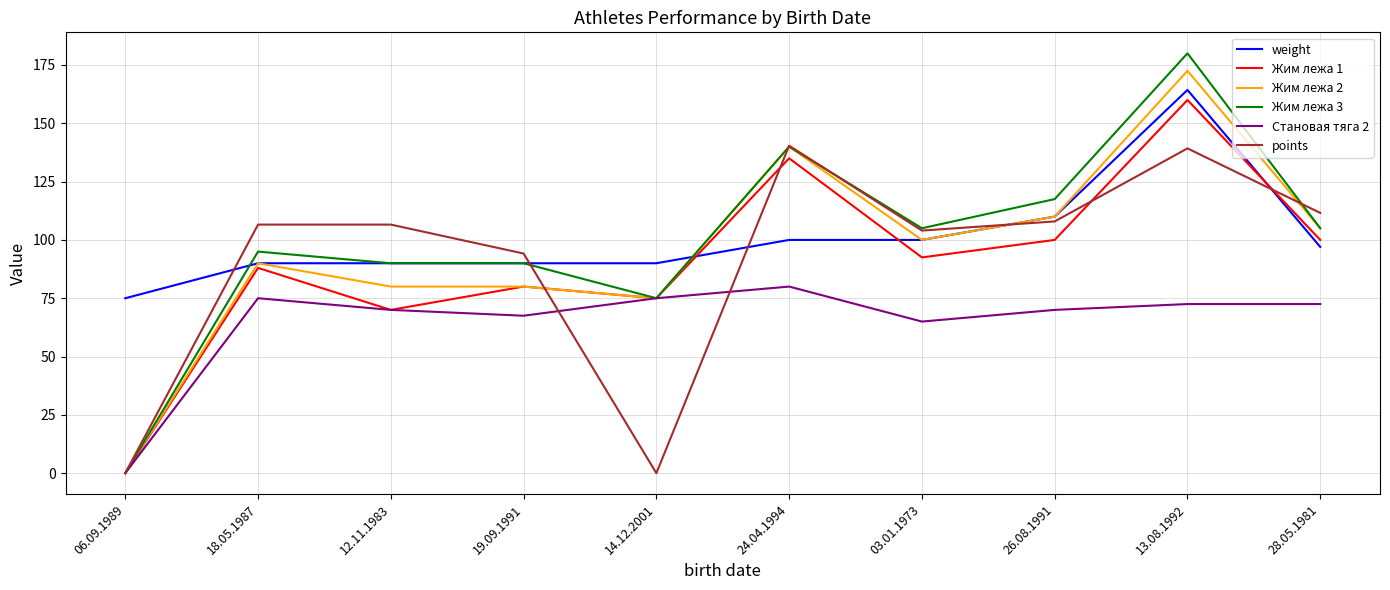

Reading left to right, transcribe all the data shown in this chart.

weight: 06.09.1989=75.0	18.05.1987=90.0	12.11.1983=90.0	19.09.1991=90.0	14.12.2001=90.0	24.04.1994=100.0	03.01.1973=100.0	26.08.1991=110.0	13.08.1992=164.3	28.05.1981=97.0
Жим лежа 1: 06.09.1989=0.0	18.05.1987=88.0	12.11.1983=70.0	19.09.1991=80.0	14.12.2001=75.0	24.04.1994=135.0	03.01.1973=92.5	26.08.1991=100.0	13.08.1992=160.0	28.05.1981=100.0
Жим лежа 2: 06.09.1989=0.0	18.05.1987=90.0	12.11.1983=80.0	19.09.1991=80.0	14.12.2001=75.0	24.04.1994=140.0	03.01.1973=100.0	26.08.1991=110.0	13.08.1992=172.5	28.05.1981=105.0
Жим лежа 3: 06.09.1989=0.0	18.05.1987=95.0	12.11.1983=90.0	19.09.1991=90.0	14.12.2001=75.0	24.04.1994=140.0	03.01.1973=105.0	26.08.1991=117.5	13.08.1992=180.0	28.05.1981=105.0
Становая тяга 2: 06.09.1989=0.0	18.05.1987=75.0	12.11.1983=70.0	19.09.1991=67.5	14.12.2001=75.0	24.04.1994=80.0	03.01.1973=65.0	26.08.1991=70.0	13.08.1992=72.5	28.05.1981=72.5
points: 06.09.1989=0.0	18.05.1987=106.6	12.11.1983=106.6	19.09.1991=94.2	14.12.2001=0.0	24.04.1994=140.4	03.01.1973=104.0	26.08.1991=107.9	13.08.1992=139.2	28.05.1981=111.6